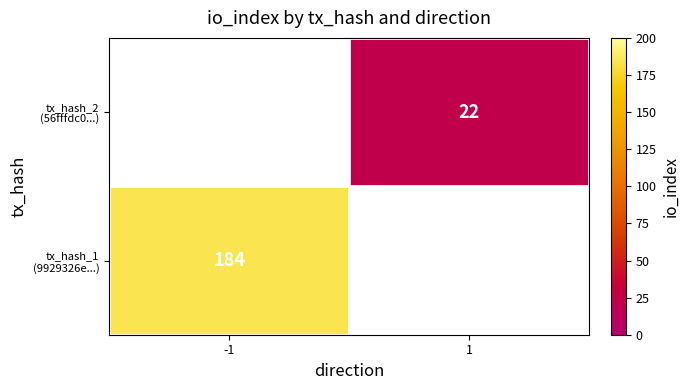

At which category does the chart reach its minimum across all series?

1